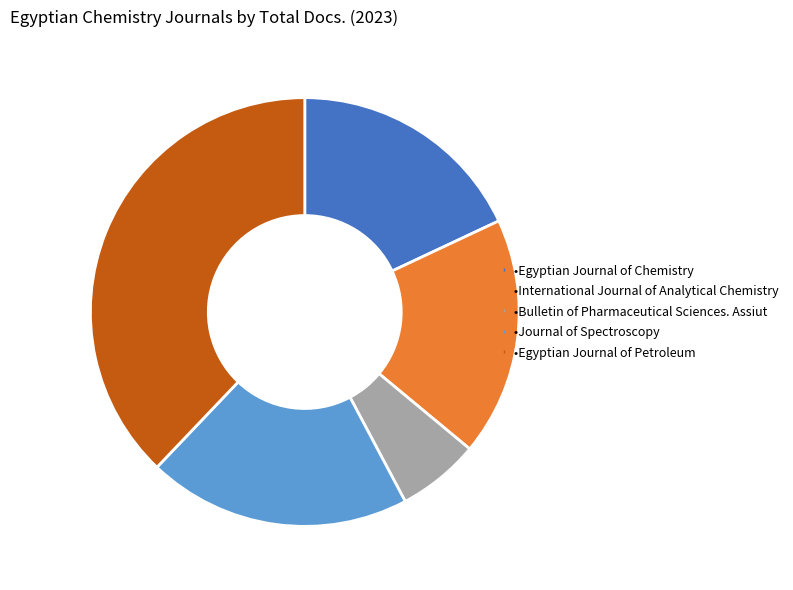

Is there a majority slice in this chart?

No